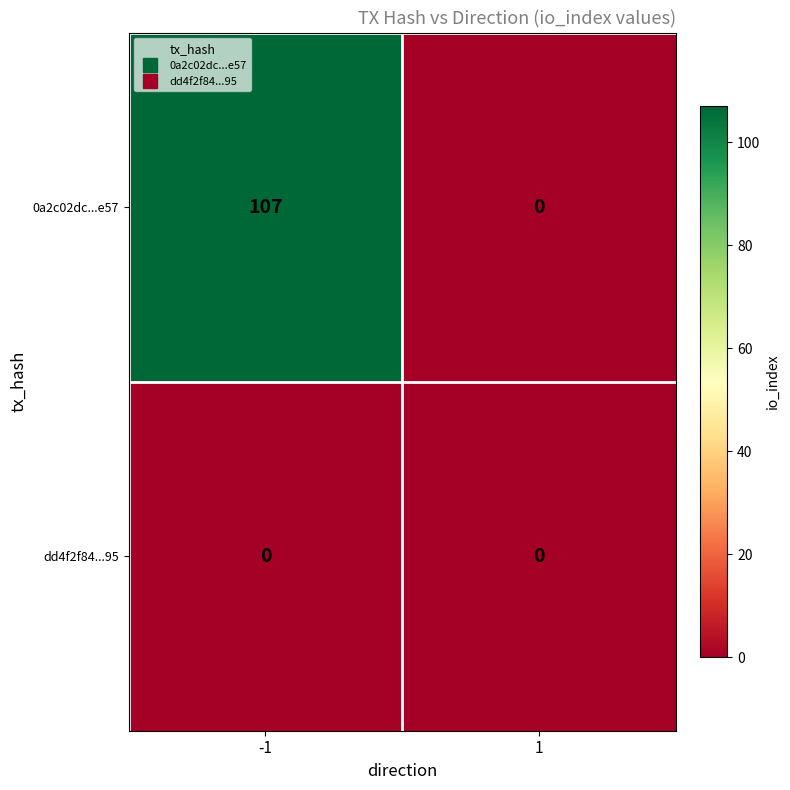

How many values in the 0a2c02dc...e57 series are below 107?

1